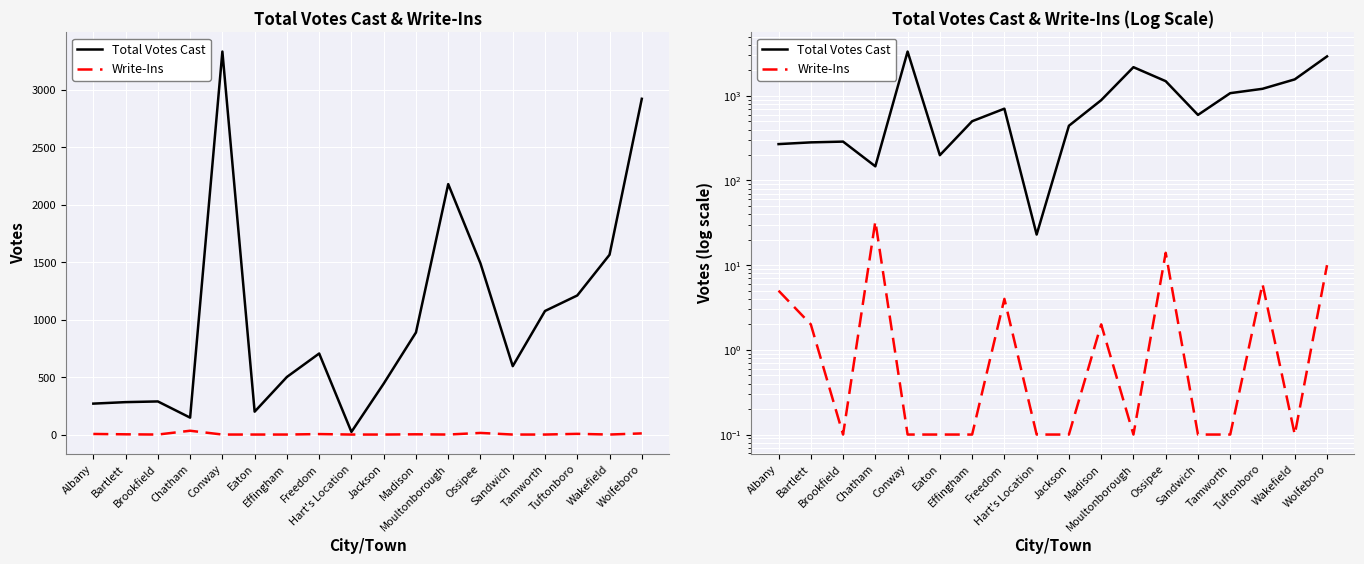

True or false: Write-Ins and Total Votes Cast cross at least once.

False